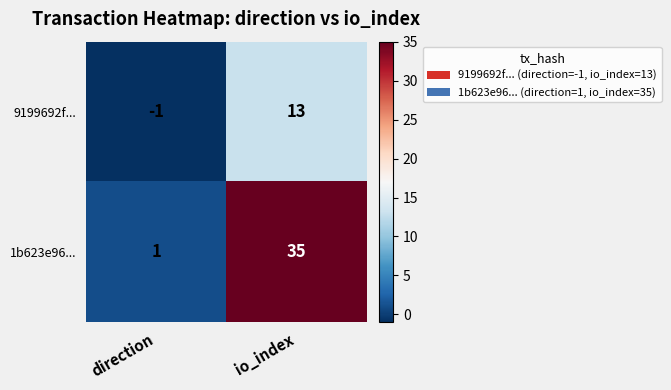

Where is 1b623e96... nearest to the value 18?

direction